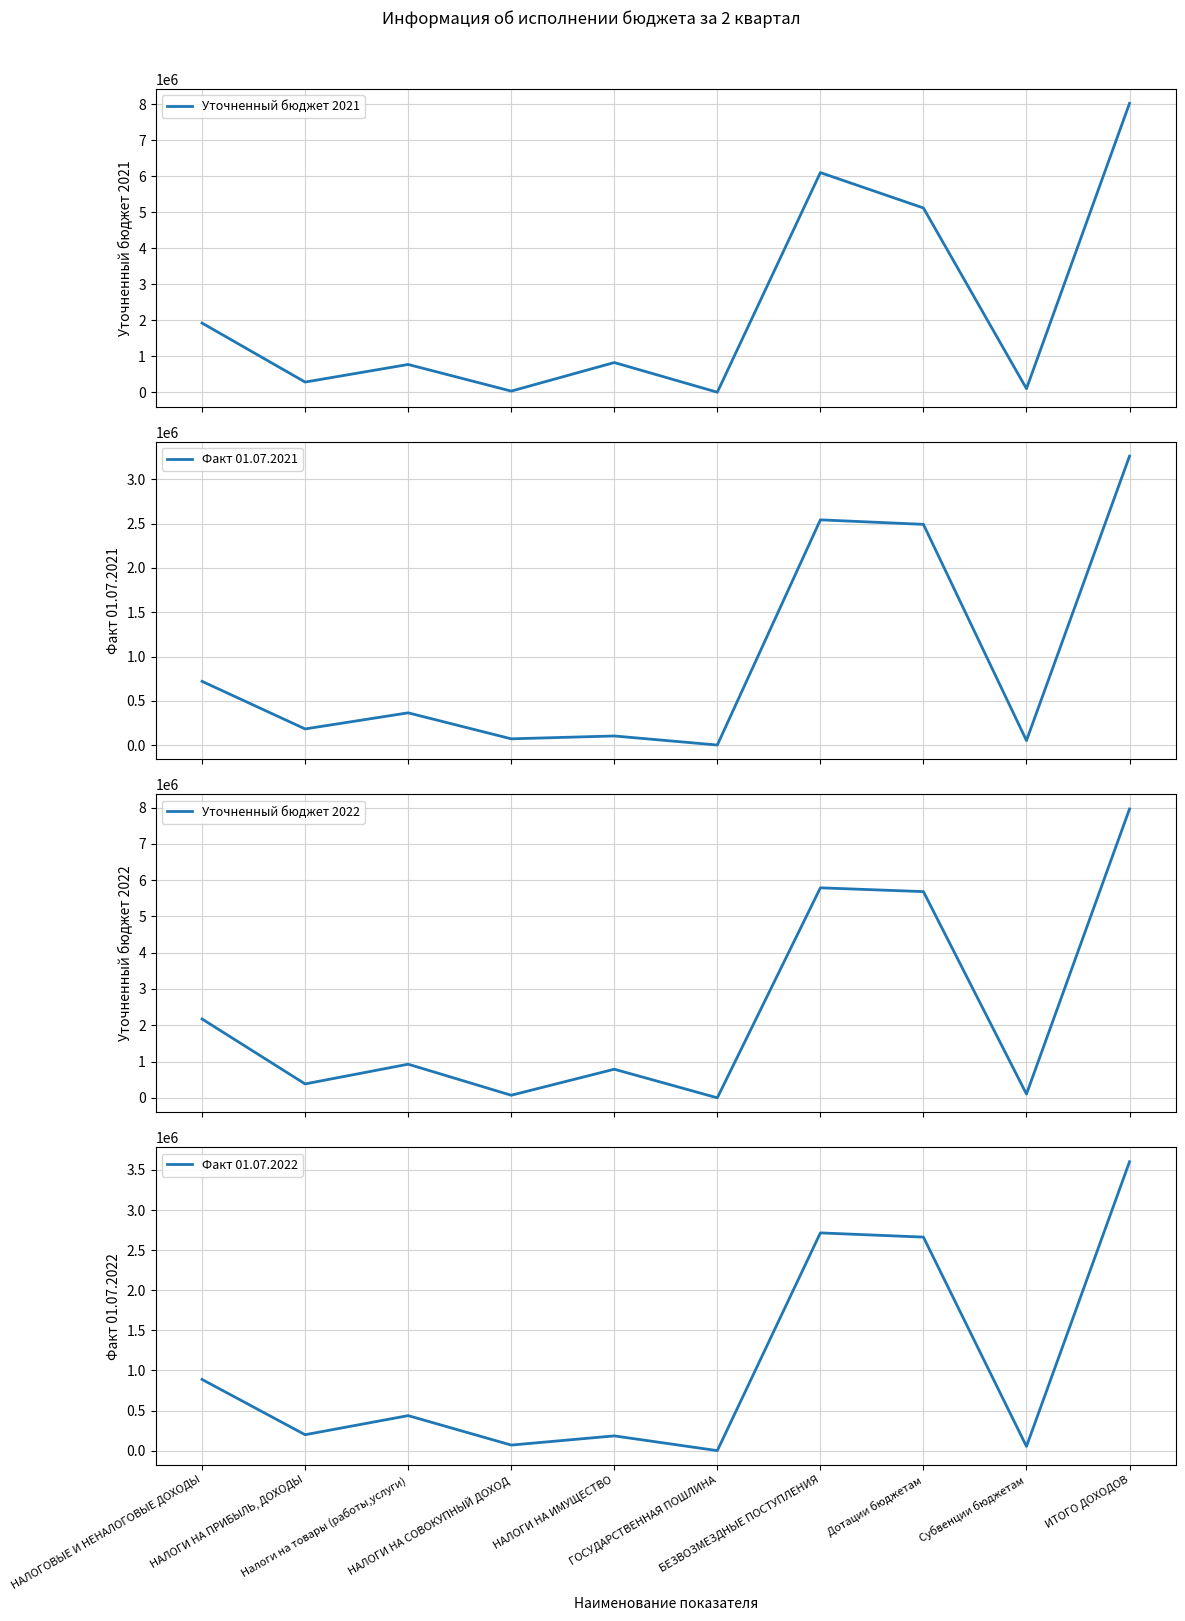

What position from the right is НАЛОГИ НА ПРИБЫЛЬ, ДОХОДЫ?

9